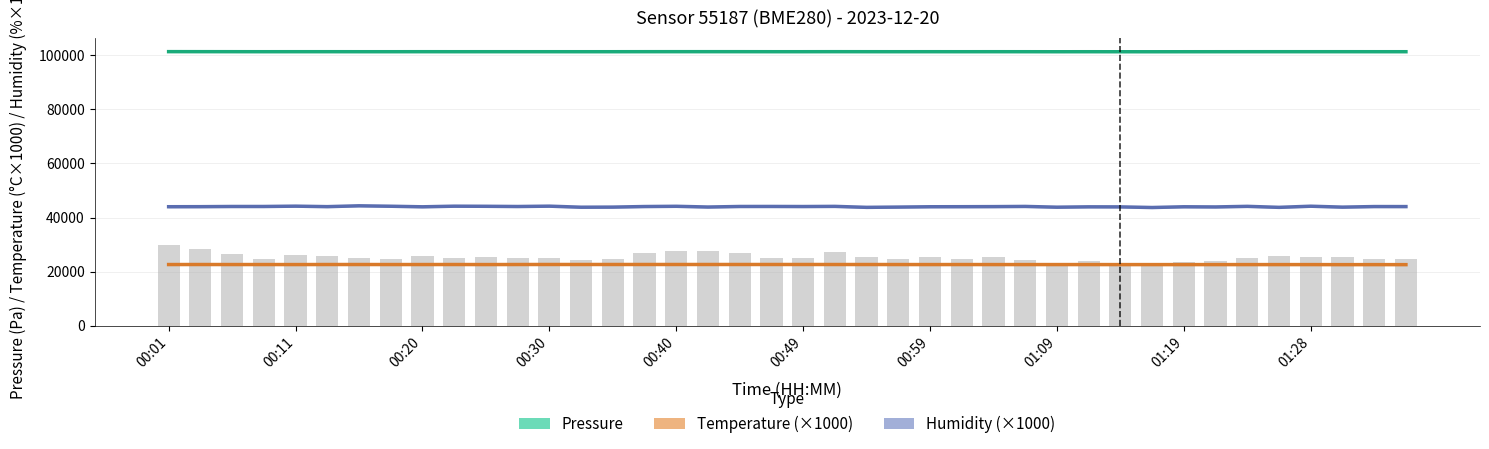

What is the value of the Pressure (Pa) bar at the 21st from the left?

101328.7